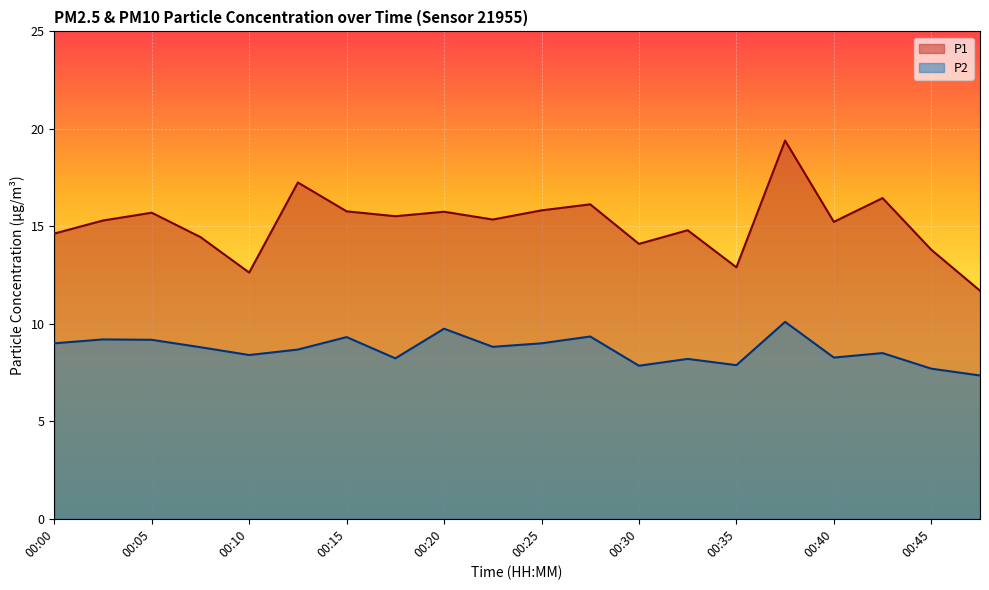

What is the difference between the maximum and minimum values in the P1 series?

7.7